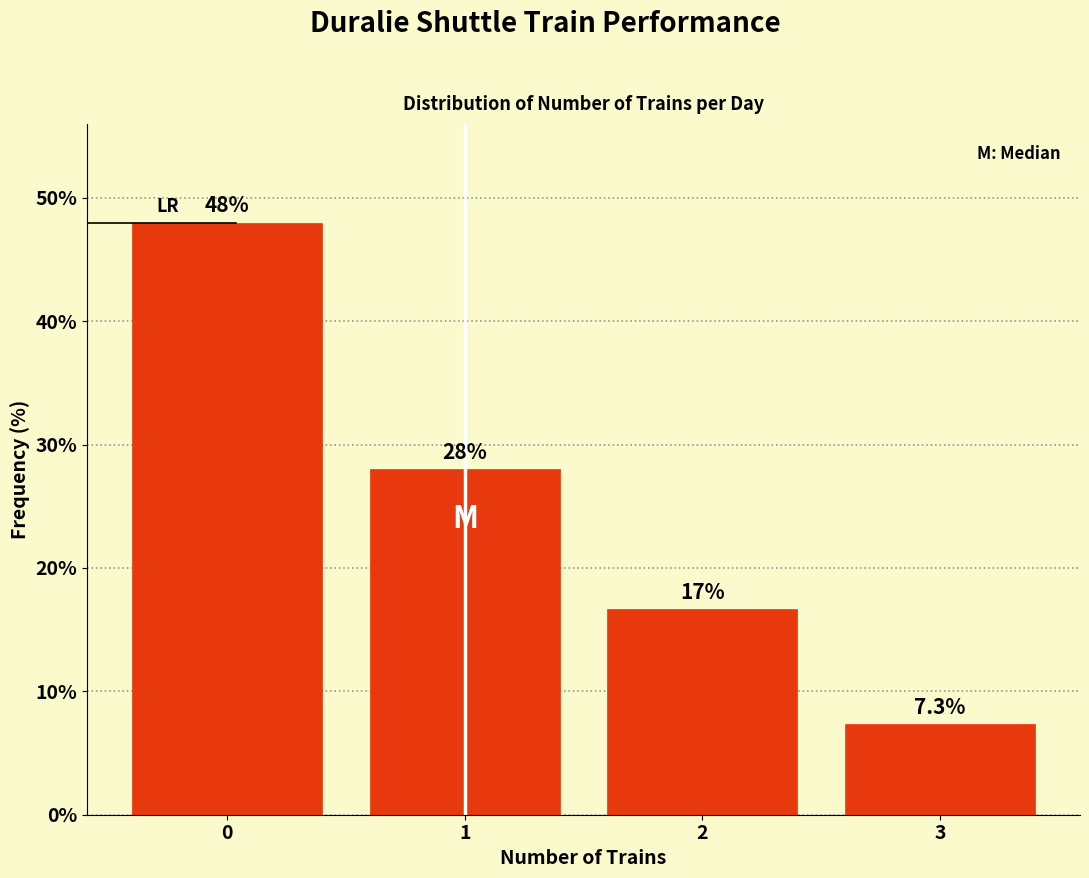

Reading right to left, transcribe all the data shown in this chart.

7.3	16.7	28.0	48.0